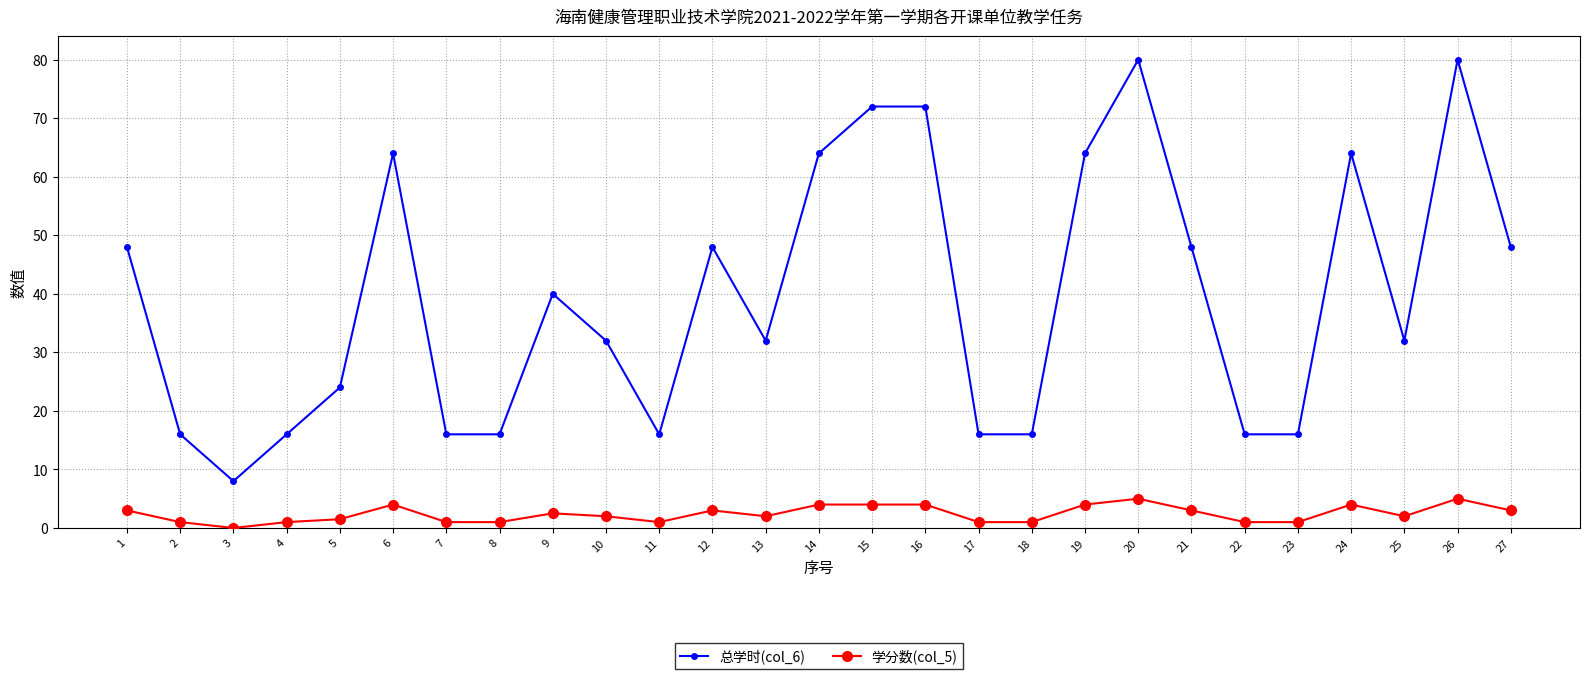

How many positive values does the 学分数(col_5) series have?

26